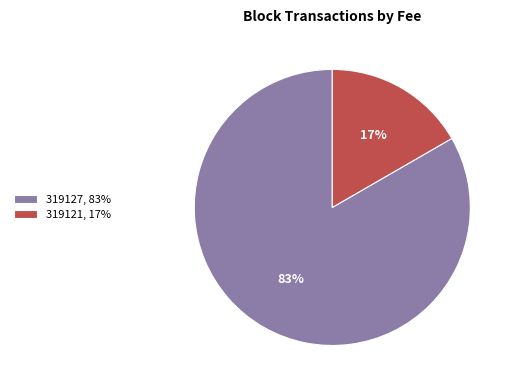

What is the majority slice?

319127